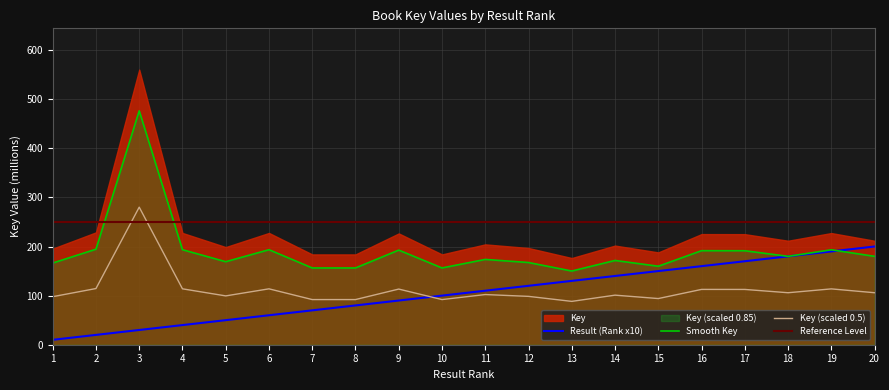

True or false: Key (scaled 0.5) has a value of 94.0 at 15.

True